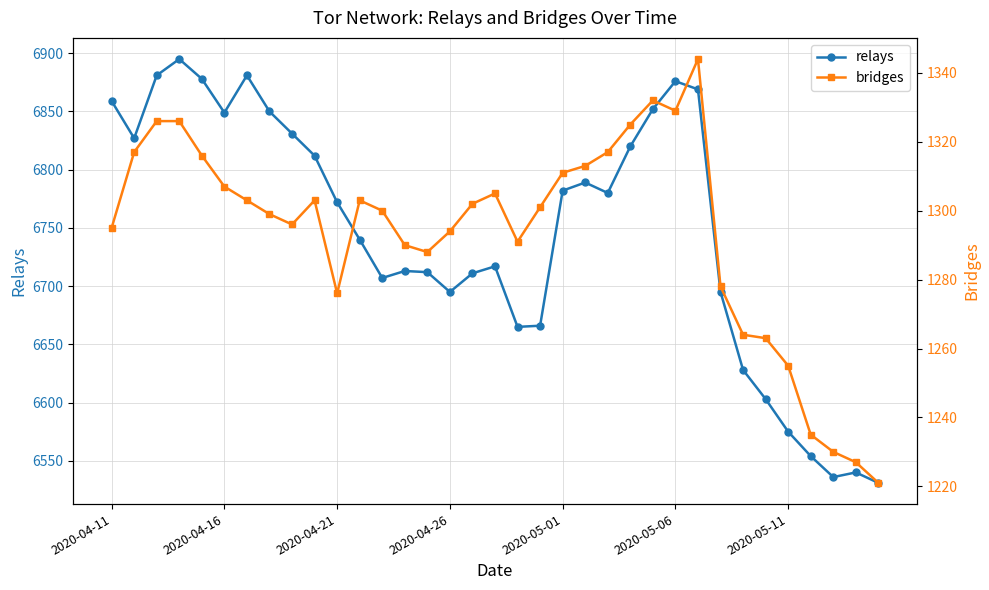

List the series in order of their overall mean, lowest first.

bridges, relays